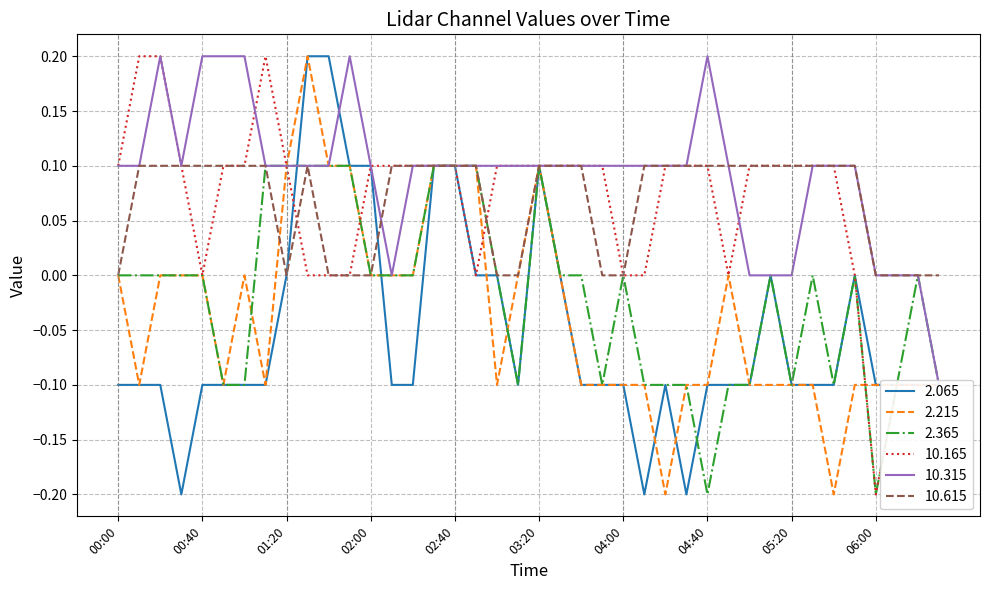

Is the value of 10.315 at 04:00 greater than the value of 2.215 at 05:50?

Yes